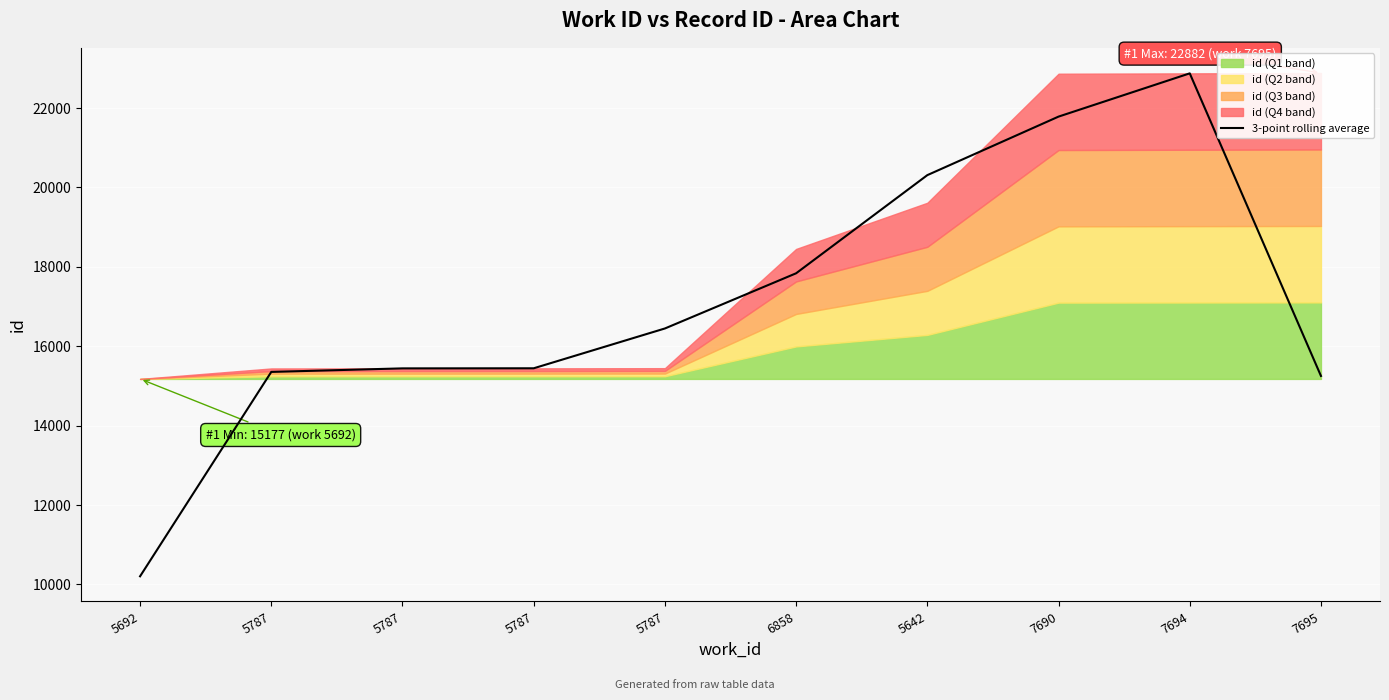

Reading right to left, transcribe all the data shown in this chart.

7695=15251.7	7694=22873.0	7690=21783.7	5642=20309.7	6858=17837.7	5787=16447.7	5787=15445.0	5787=15442.7	5787=15353.7	5692=10206.0